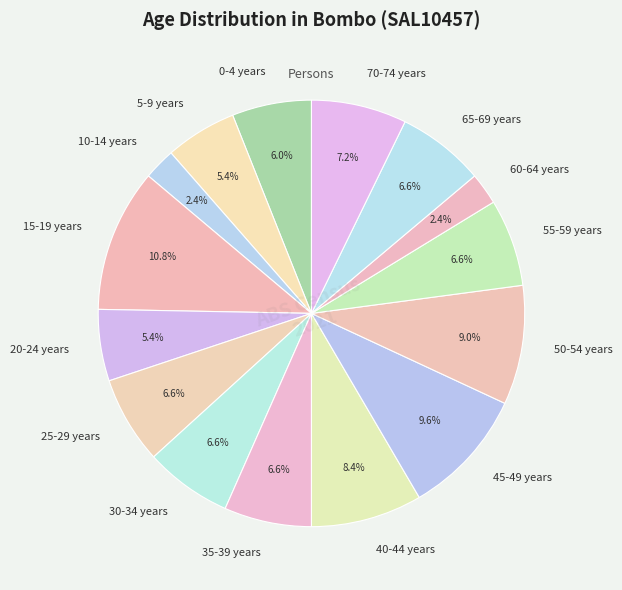

What is the largest slice in the pie chart?

15-19 years